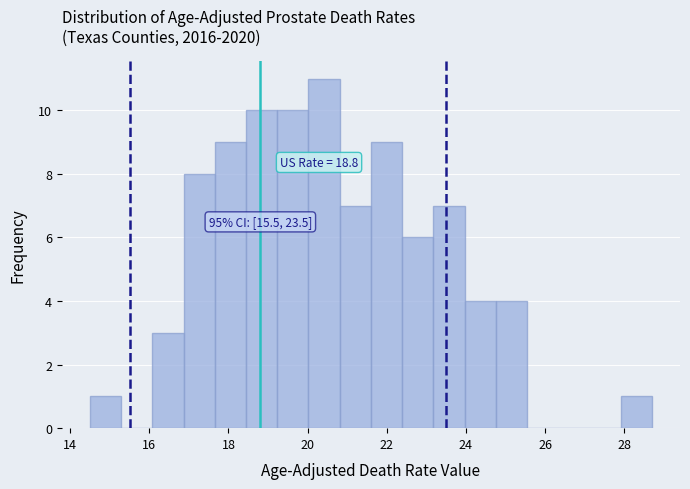

Read against the x-axis, roughly where is the centre of the tallest bar?

20.4